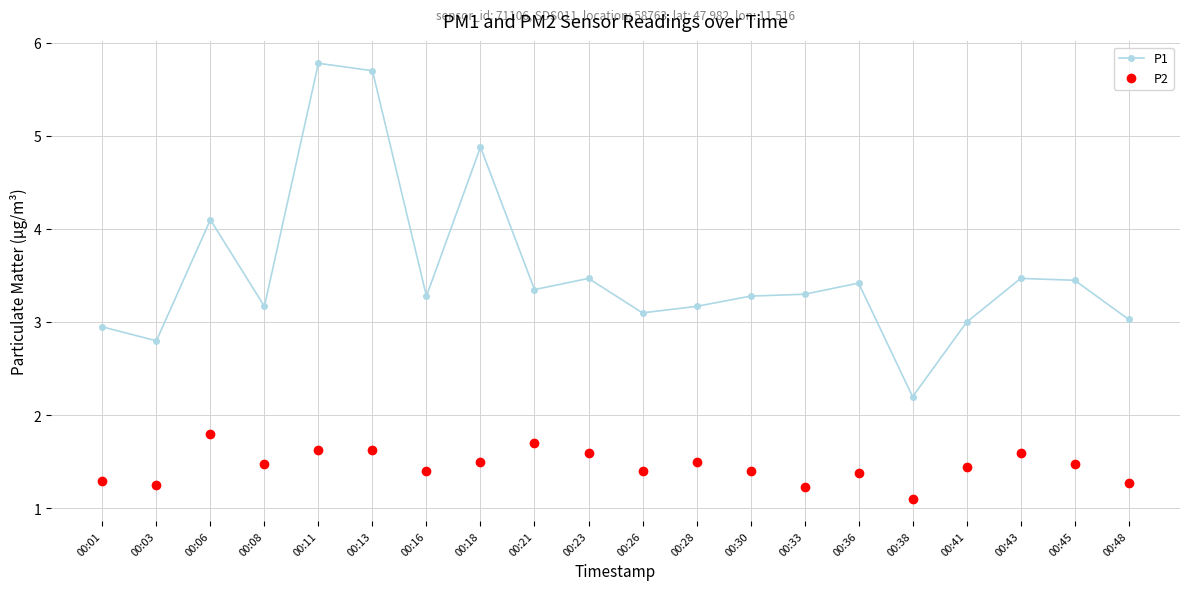

How many lines are shown in the chart?

2